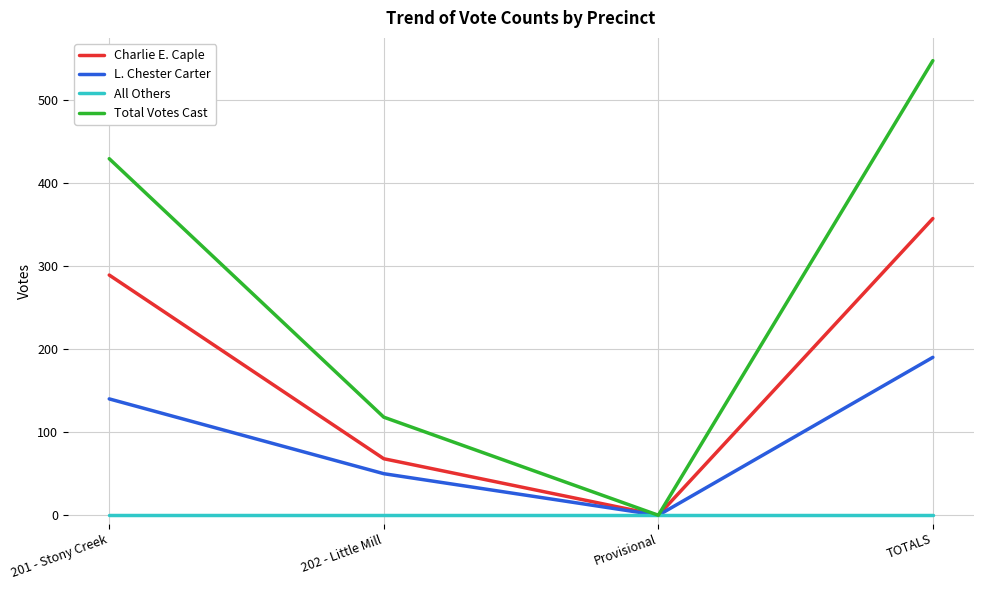

What is the sum of the L. Chester Carter values at Provisional and TOTALS?

190